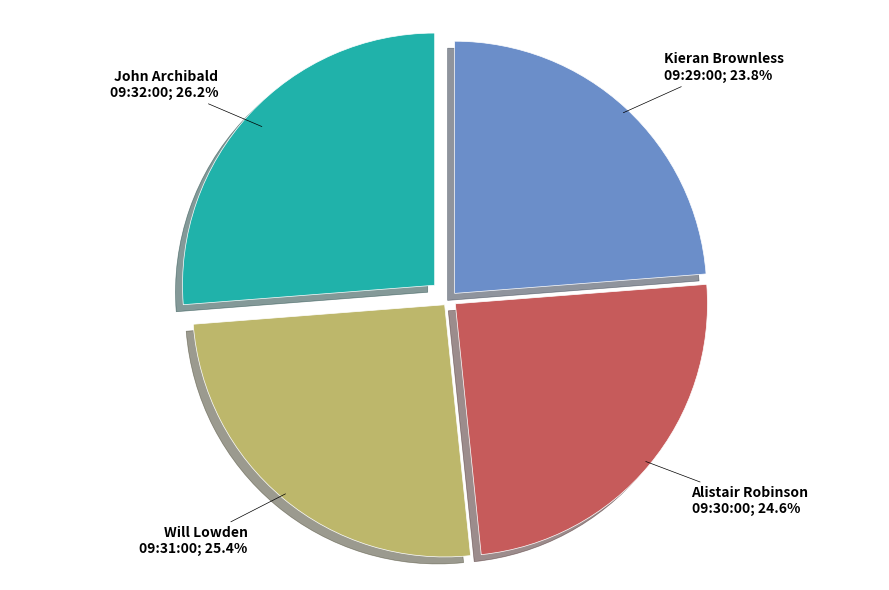

Is there any slice that represents more than half of the pie?

No